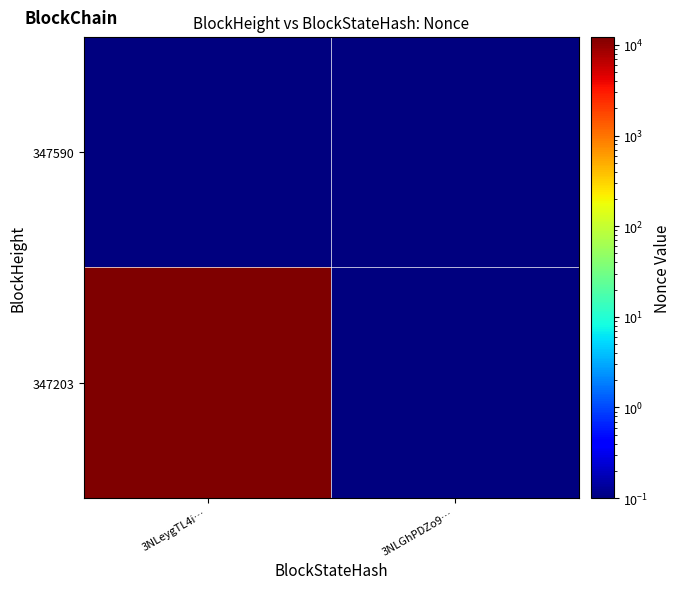

Reading right to left, list all the values displayed in this chart.

347590: 3NLGhPDZo9…=0.1	3NLeygTL4i…=0.1
347203: 3NLGhPDZo9…=0.1	3NLeygTL4i…=12309.0